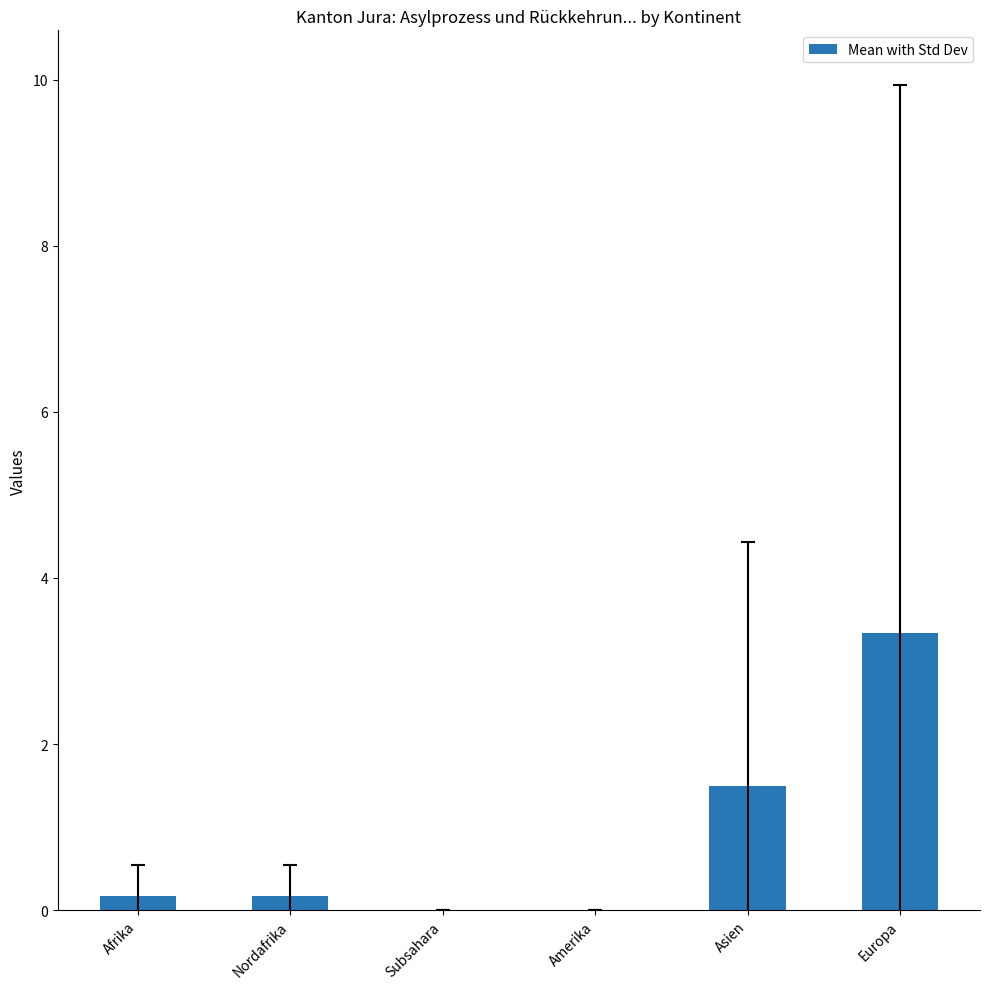

Are the bars horizontal?

No